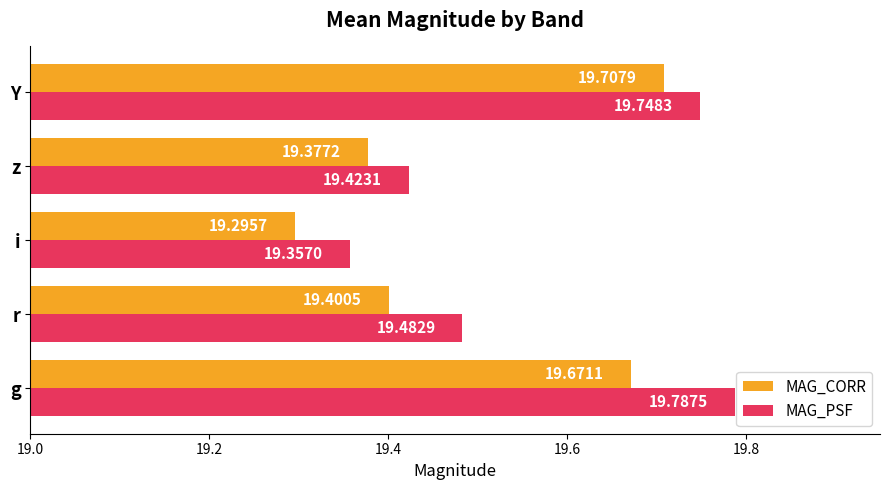

Where is MAG_PSF nearest to the value 19?

i